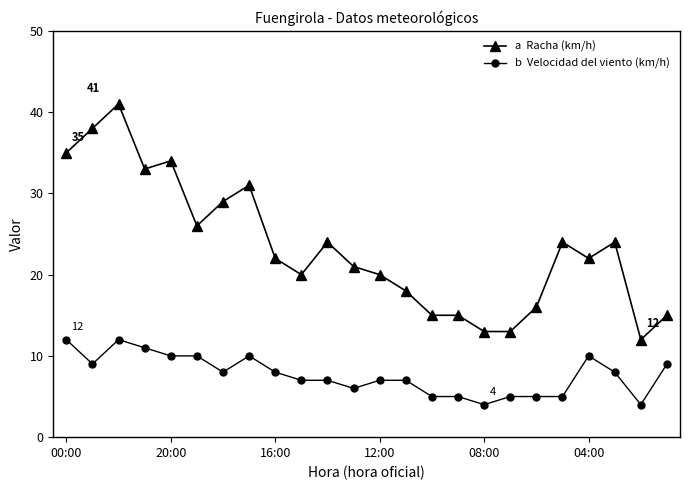

What is the minimum value shown in the chart?

4